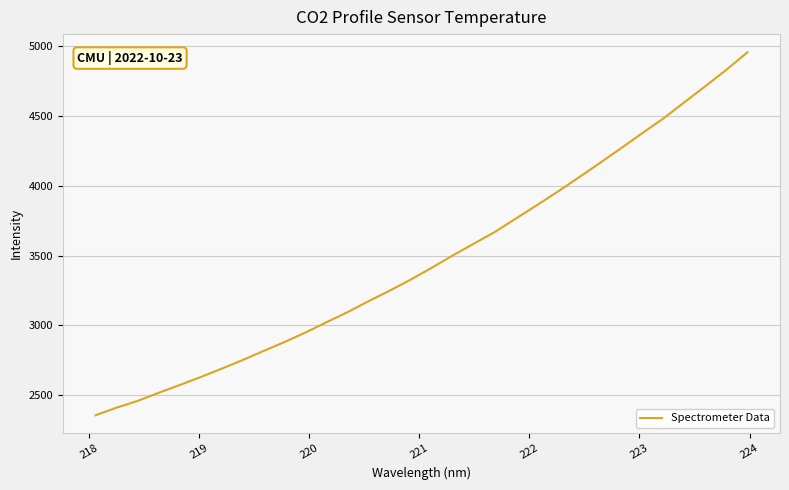

What is the smallest value displayed?

2355.1